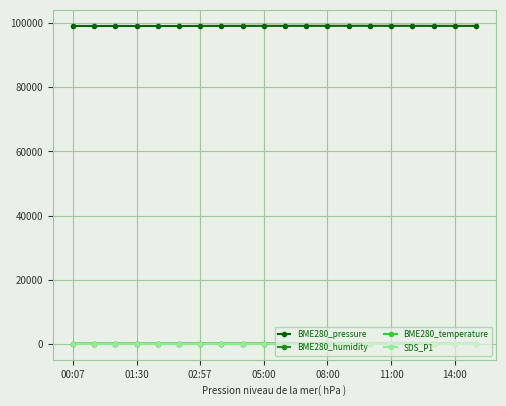

True or false: BME280_temperature has more than 0 points higher than both neighbors.

True